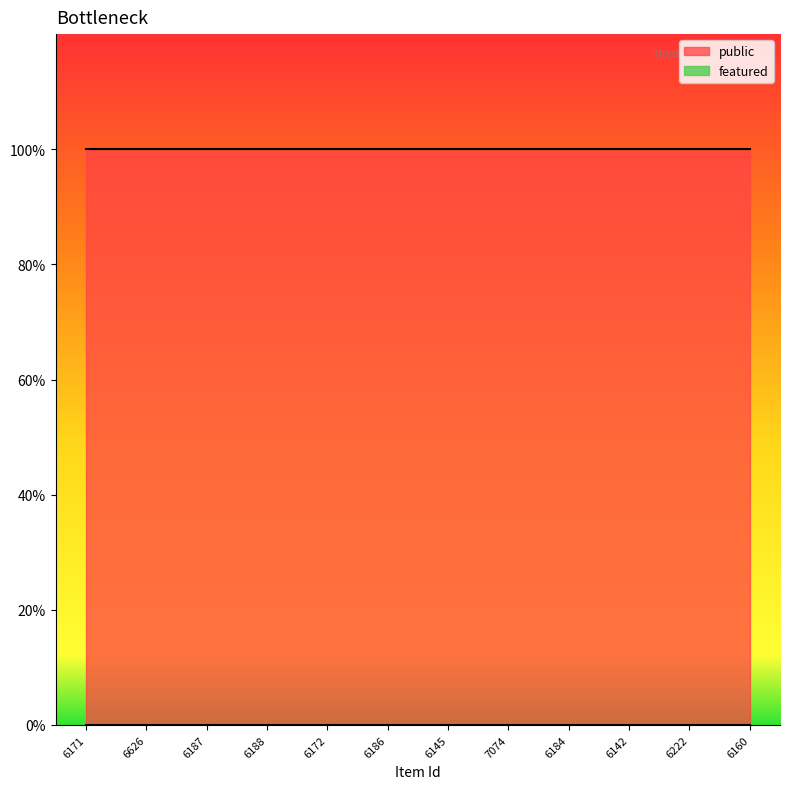

Which series has the largest range (max minus min)?

public